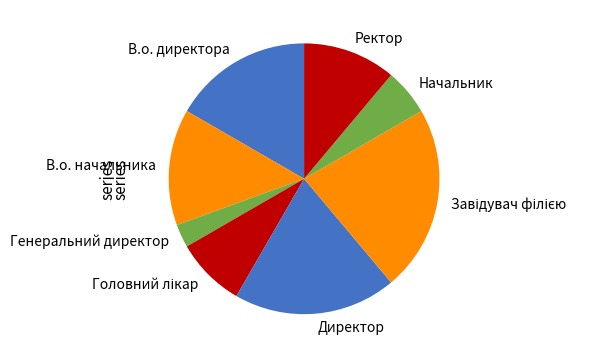

True or false: Ректор accounts for 11% of the total.

True